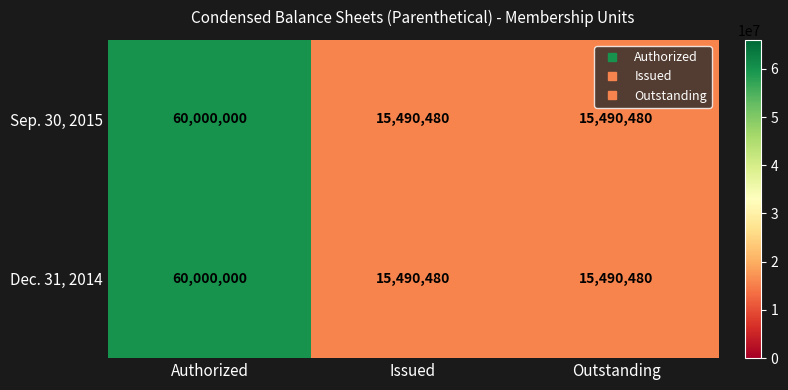

Reading left to right, what are all the values shown in this chart?

Sep. 30, 2015: 60000000	15490480	15490480
Dec. 31, 2014: 60000000	15490480	15490480